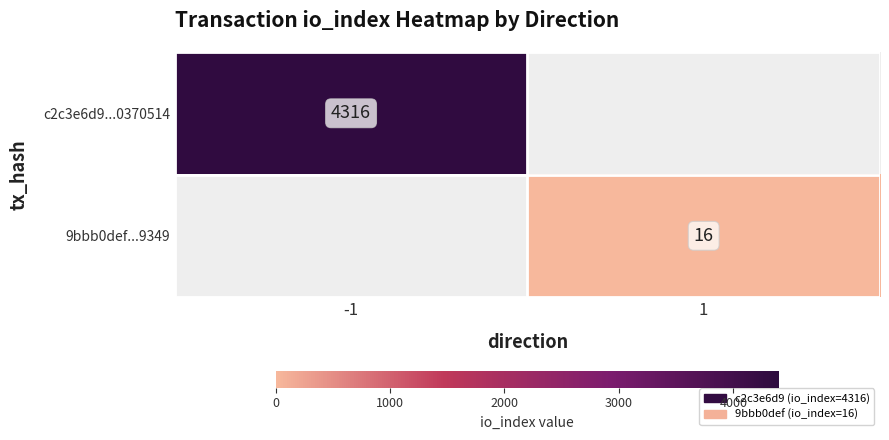

The value of 9bbb0def...9349 at 1 is 16. True or false?

True